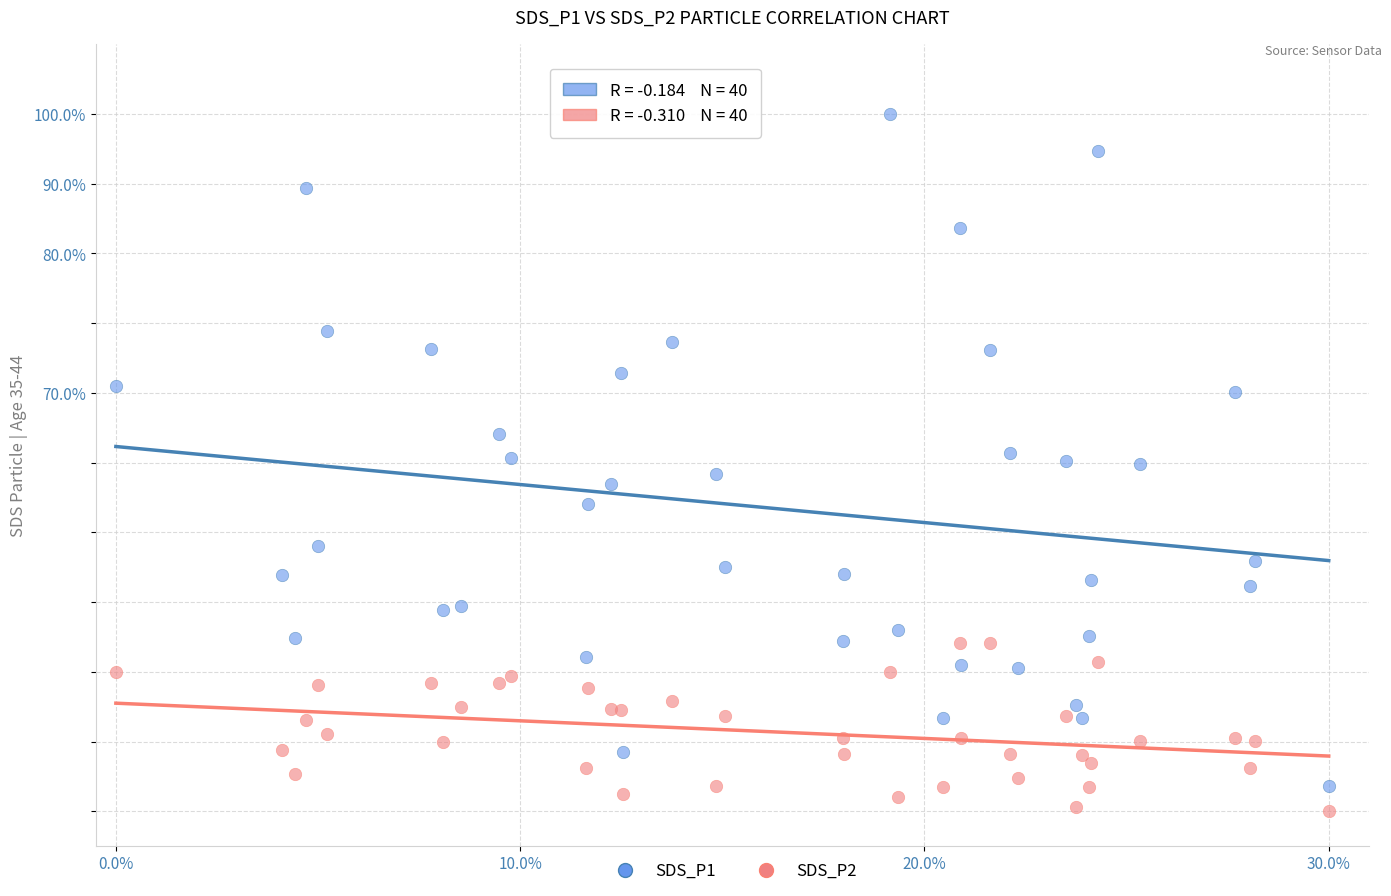

Which series reaches the maximum Y coordinate?

SDS_P1